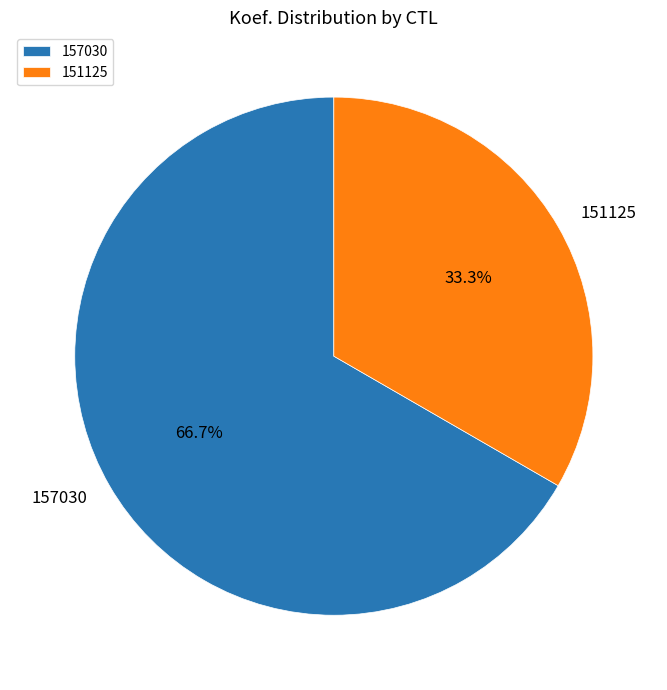

How many segments does this pie chart have?

2